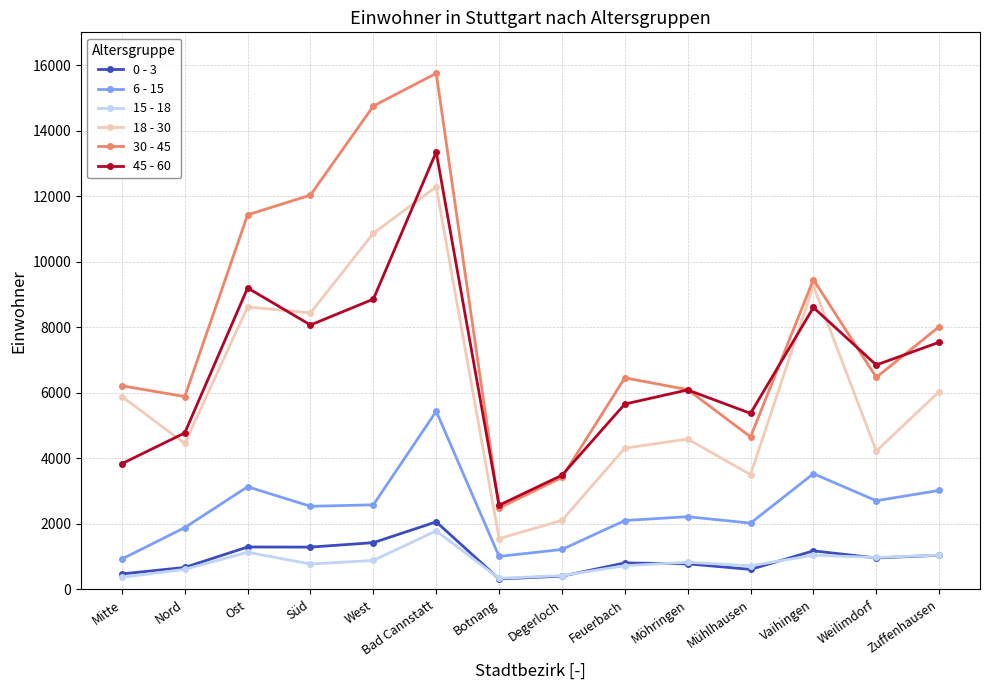

What is the lowest value of the 45 - 60 series?

2569